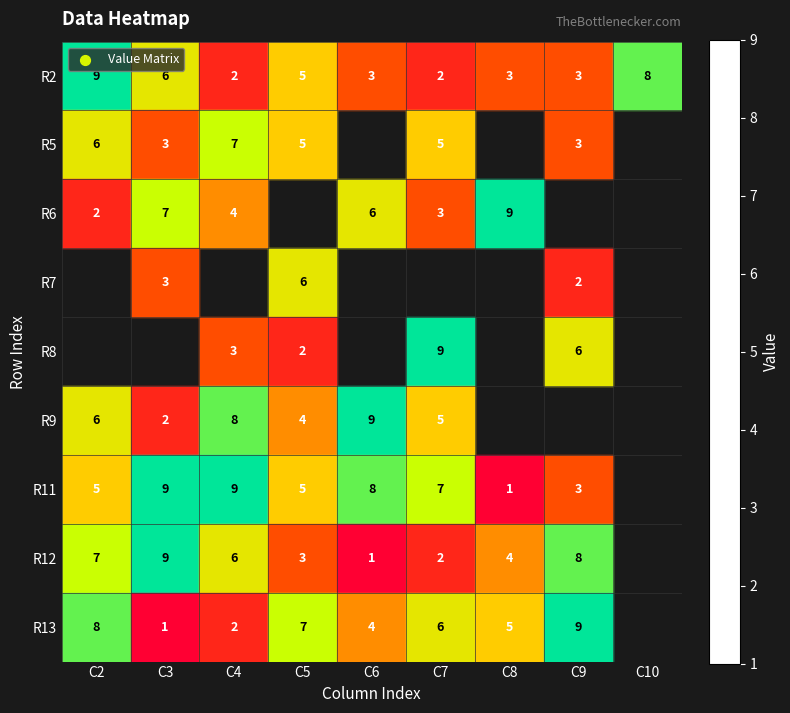

At which label is R2 closest to 5?

C5